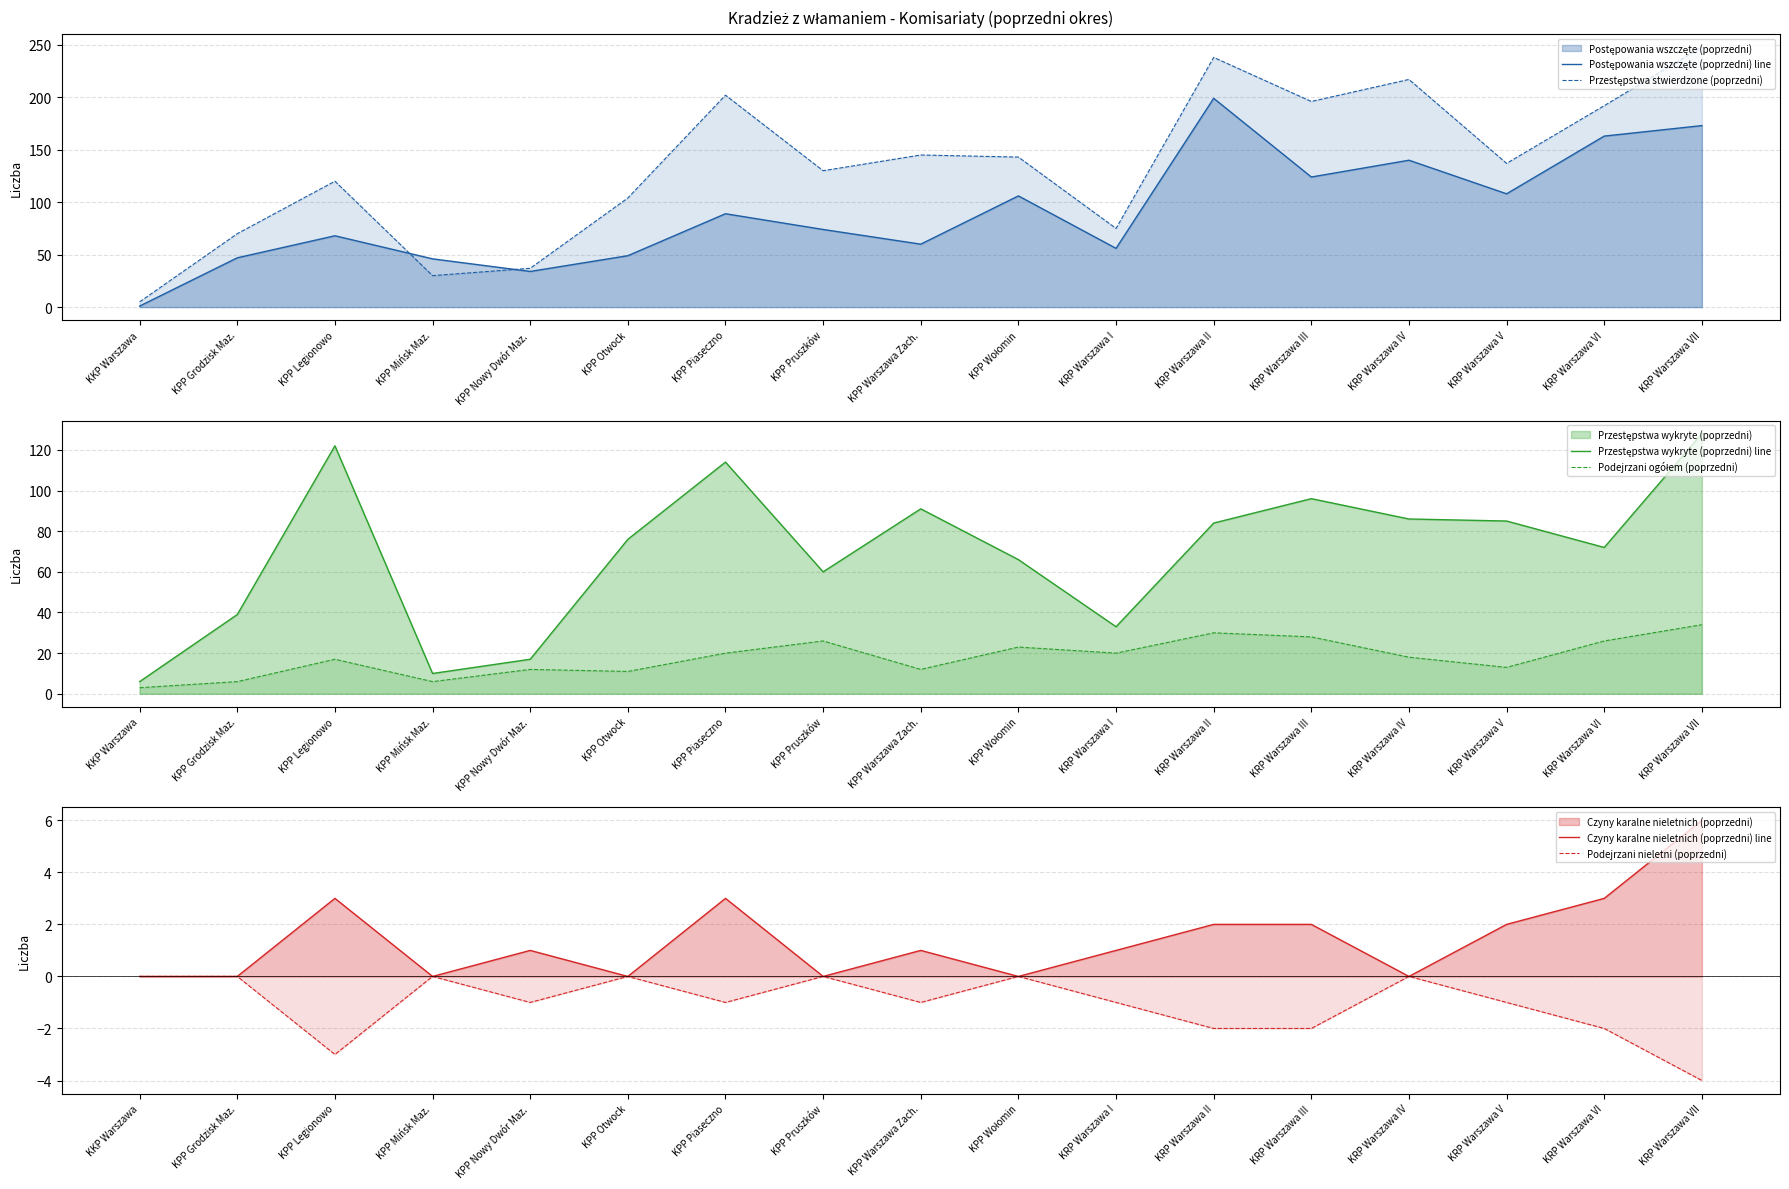

Which series has the widest spread of values?

Przestępstwa stwierdzone (poprzedni)